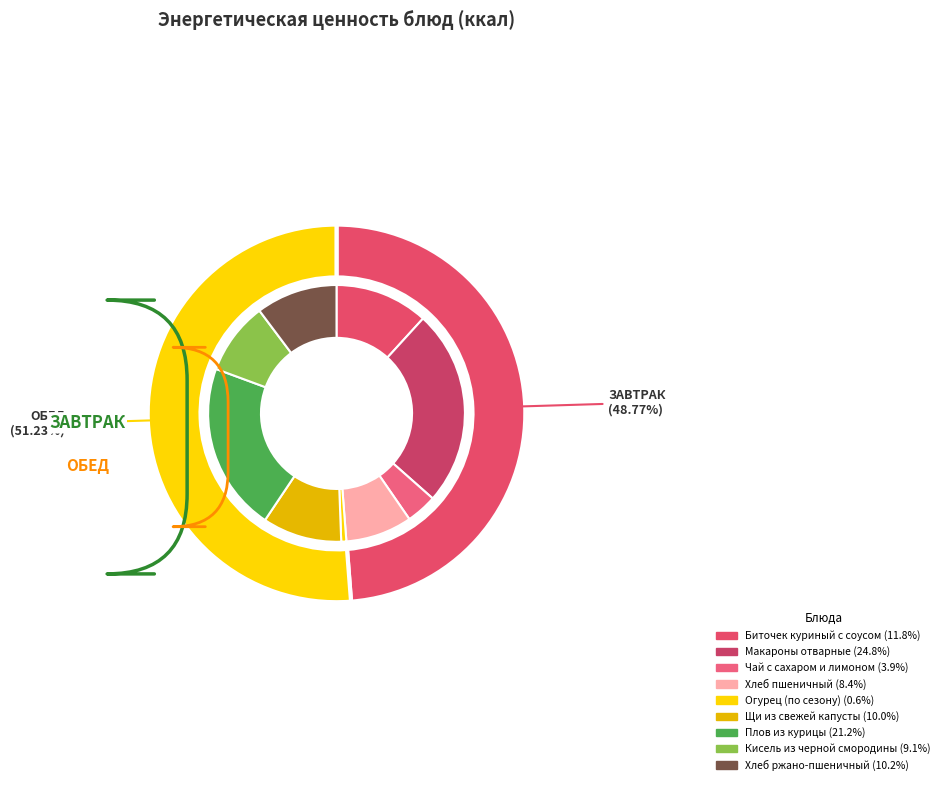

What is the ratio of the value at Кисель из черной смородины to the value at Хлеб пшеничный?

1.1